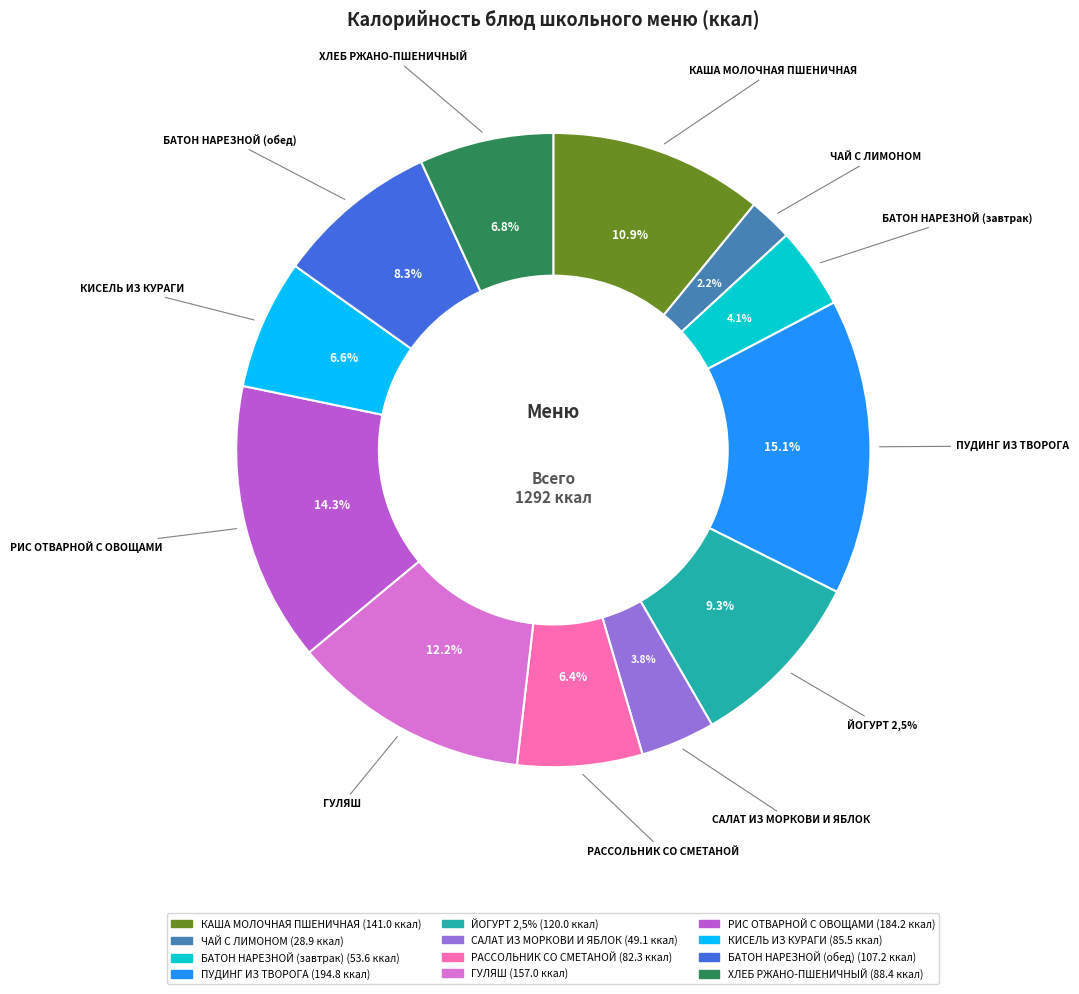

Does РАССОЛЬНИК СО СМЕТАНОЙ represent more than half of the total?

No